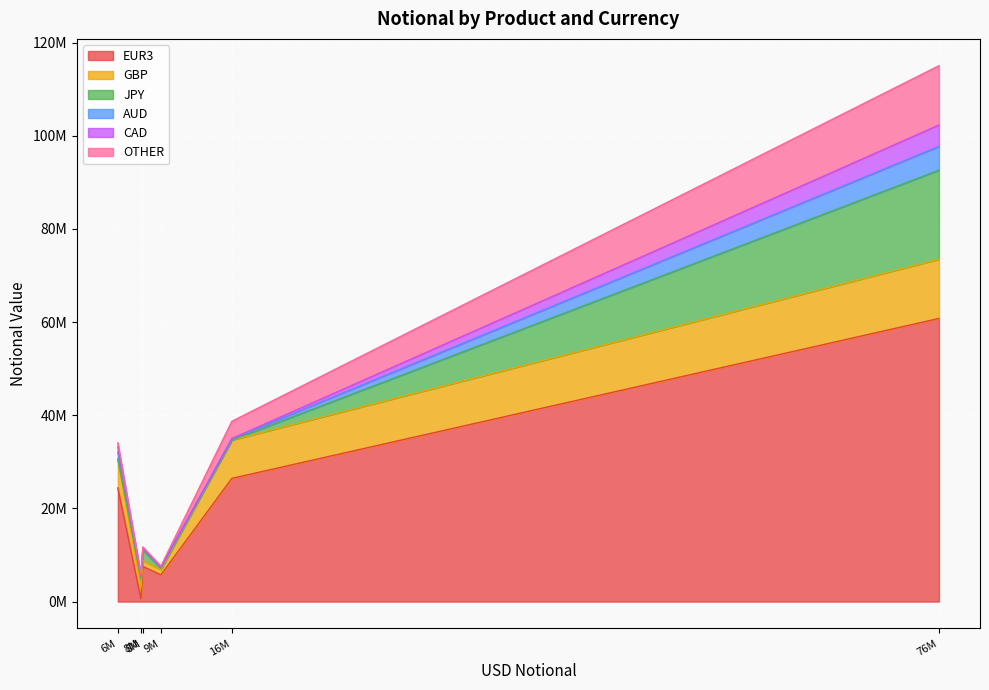

Is it true that EUR3 equals 93193517 at Fixed-Float?

False